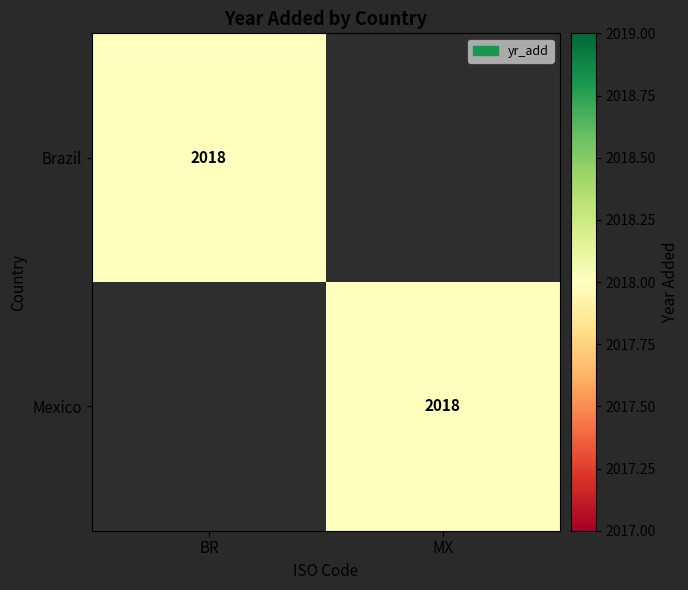

The Mexico series shows 662 at MX. True or false?

False